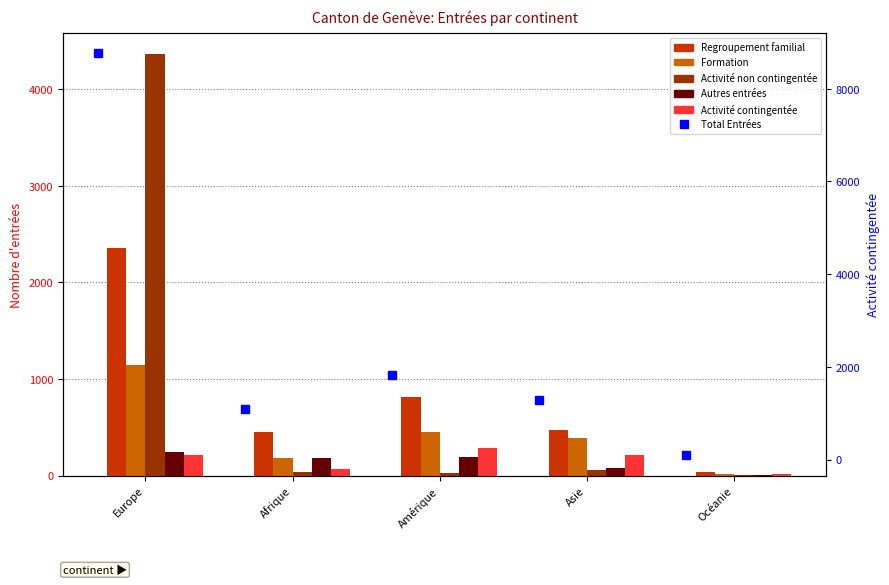

What is the difference between the Activité non contingentée values at Asie and Europe?

4310